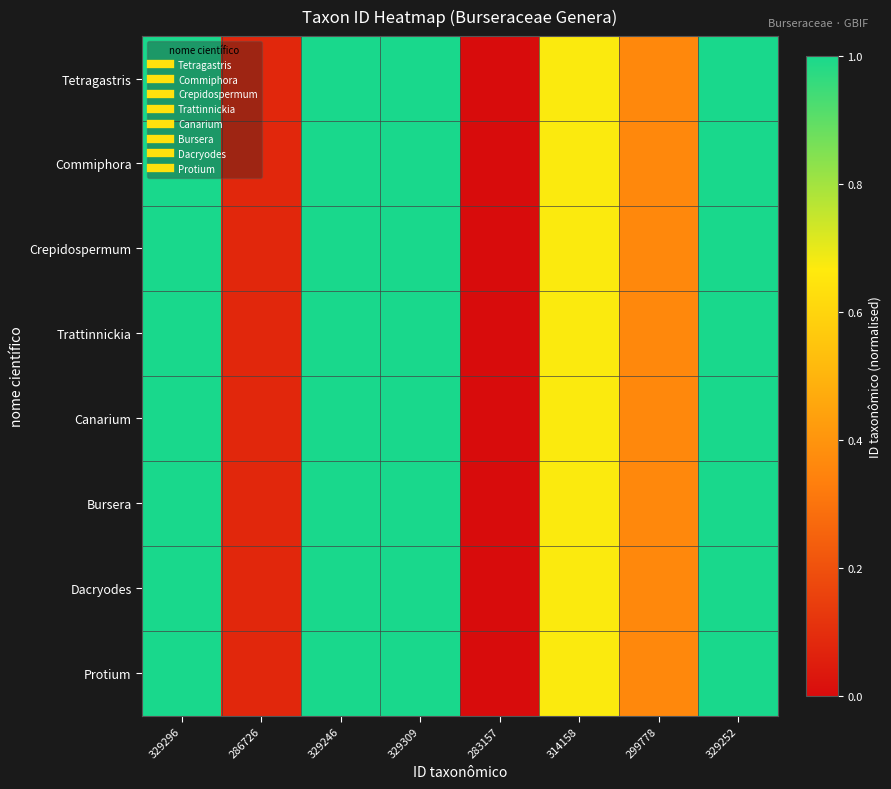

List the series in order of their peak value, highest first.

Tetragastris, Commiphora, Crepidospermum, Trattinnickia, Canarium, Bursera, Dacryodes, Protium